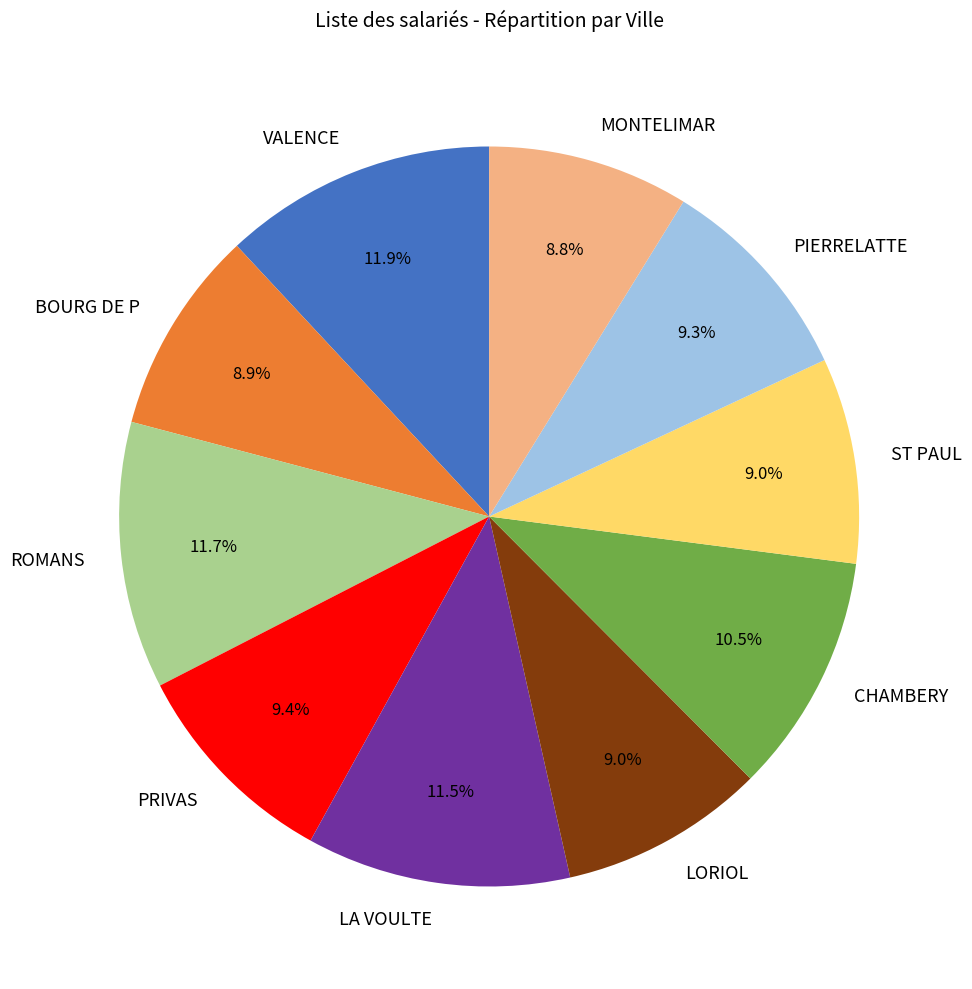

What portion of the pie excludes PIERRELATTE?

90.7%